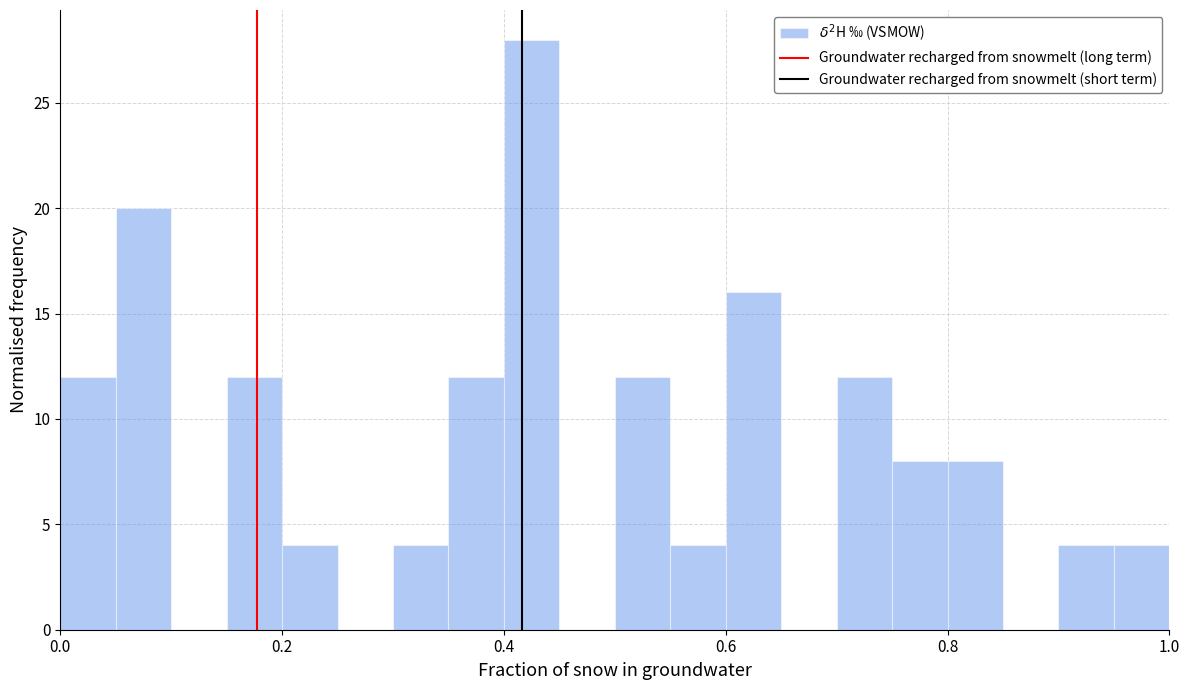

Read against the x-axis, roughly where is the centre of the tallest bar?

0.42